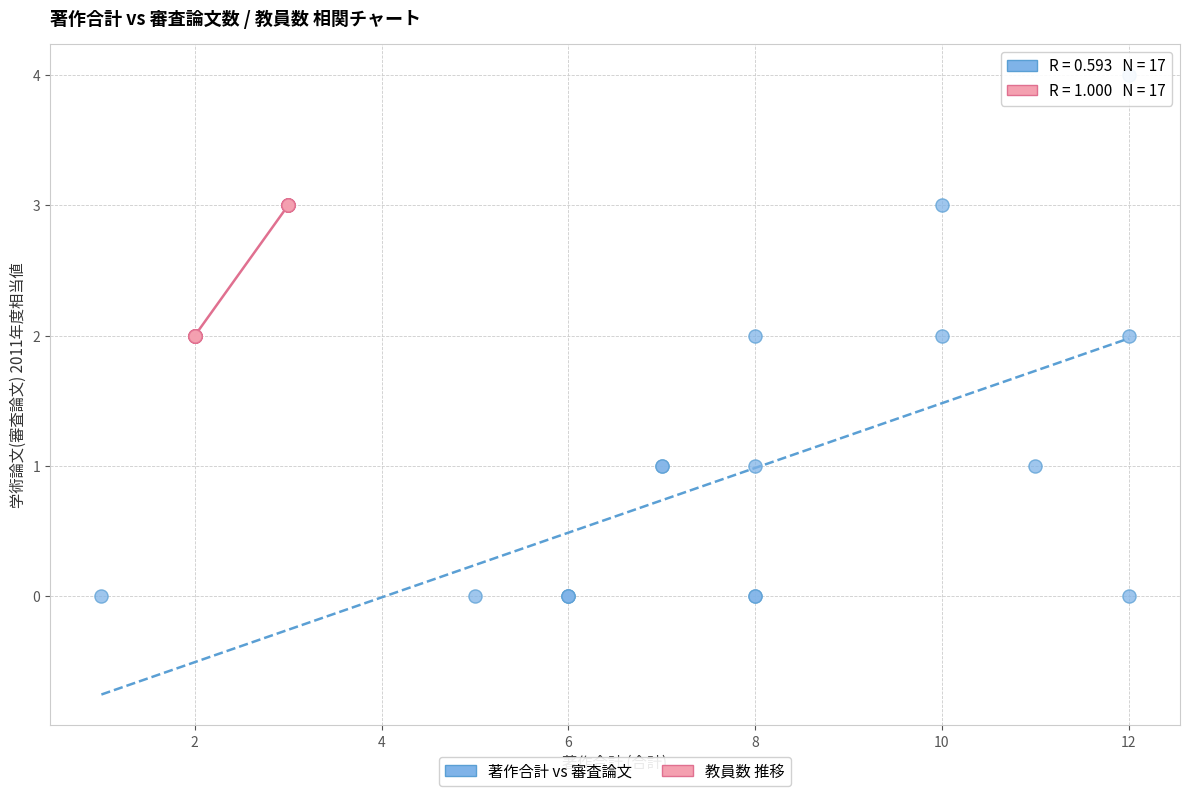

Which series reaches the maximum Y coordinate?

著作合計 vs 審査論文